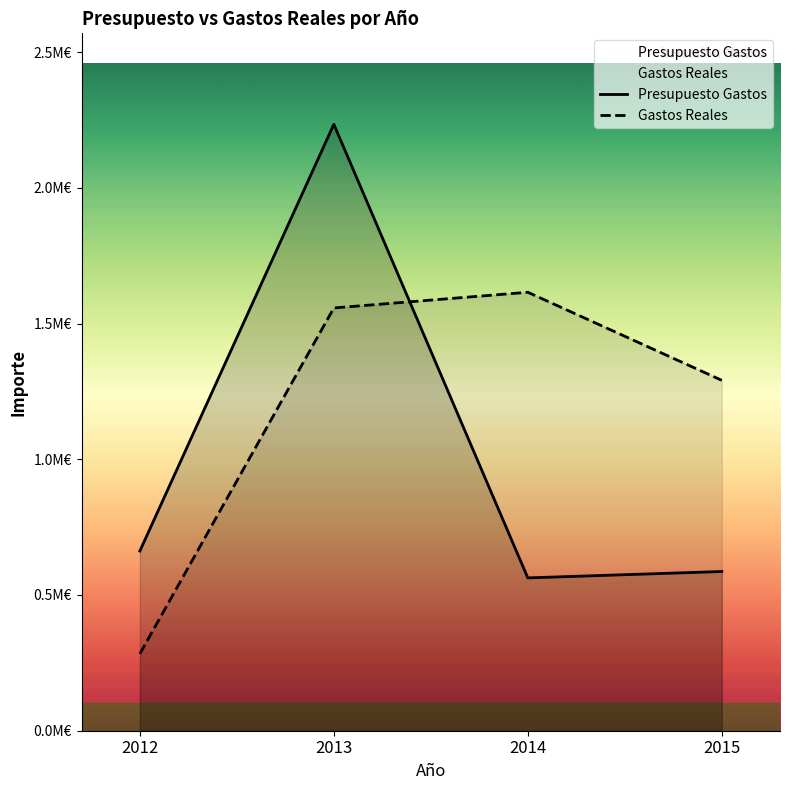

The value of Gastos Reales at 2013 is 561335.7. True or false?

False